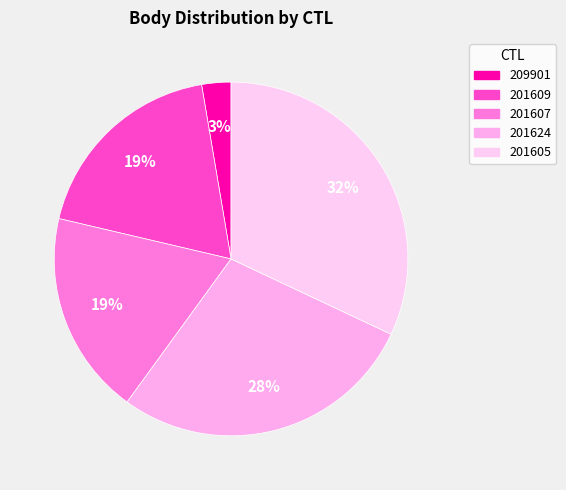

Does 201609 account for over 50% of the chart?

No